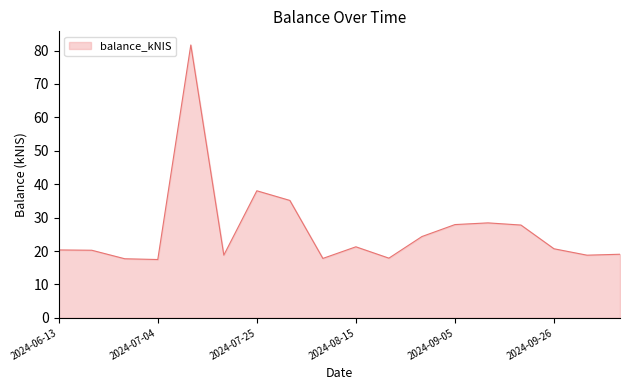

What is the difference between the maximum and minimum values?

64.2